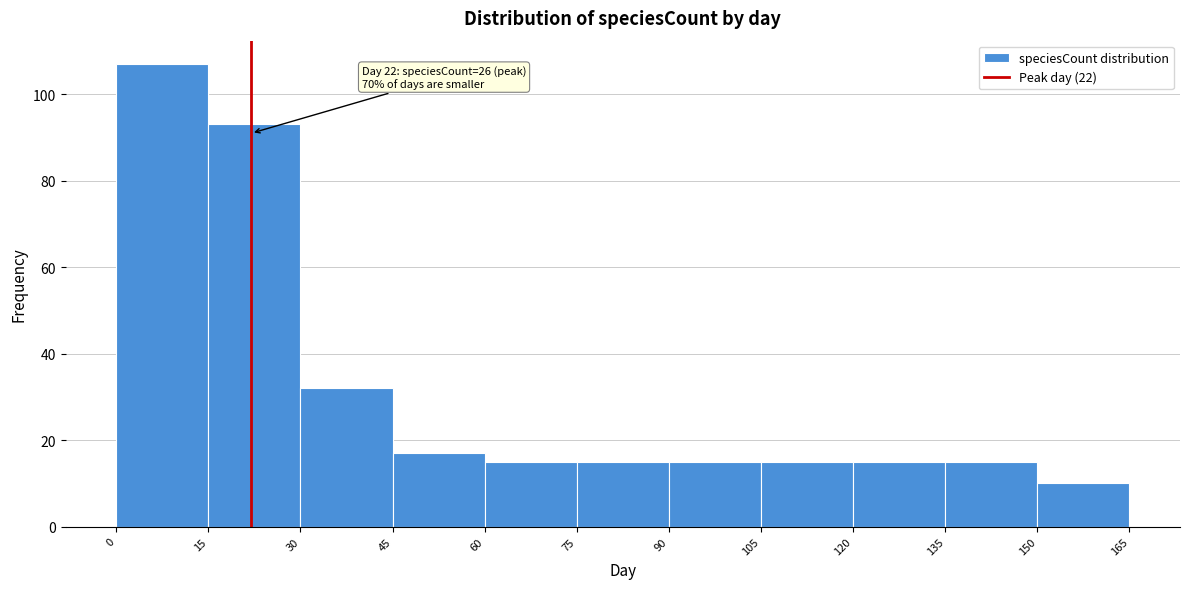

Over which range of the x-axis is the bar tallest?

0 to 15